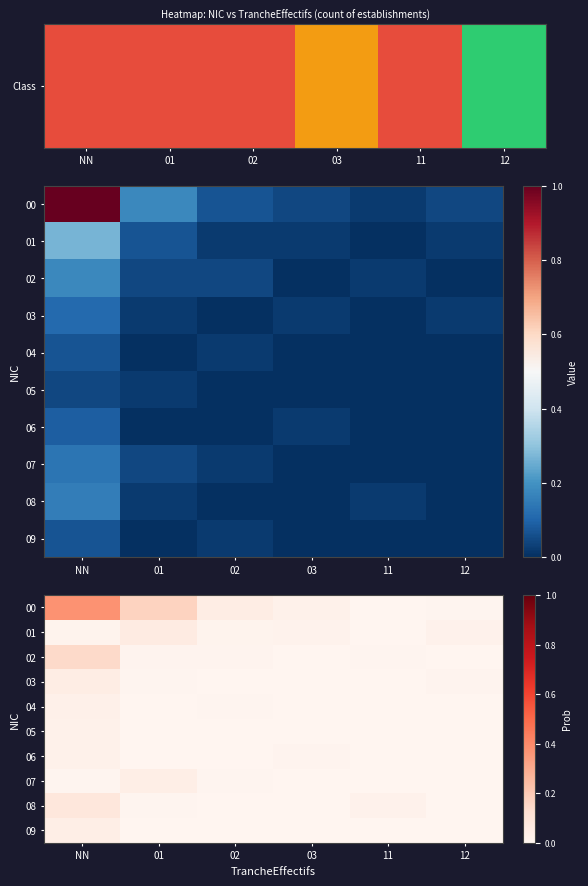

Which has a higher value, 02 or 11?

02